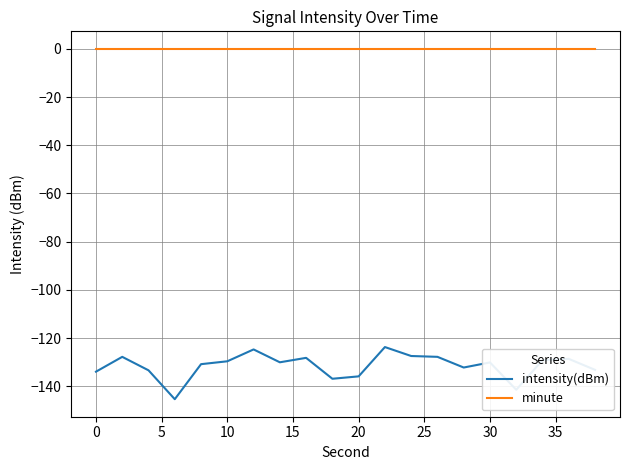

What is the difference between the second highest and second lowest values in the intensity(dBm) series?

16.7